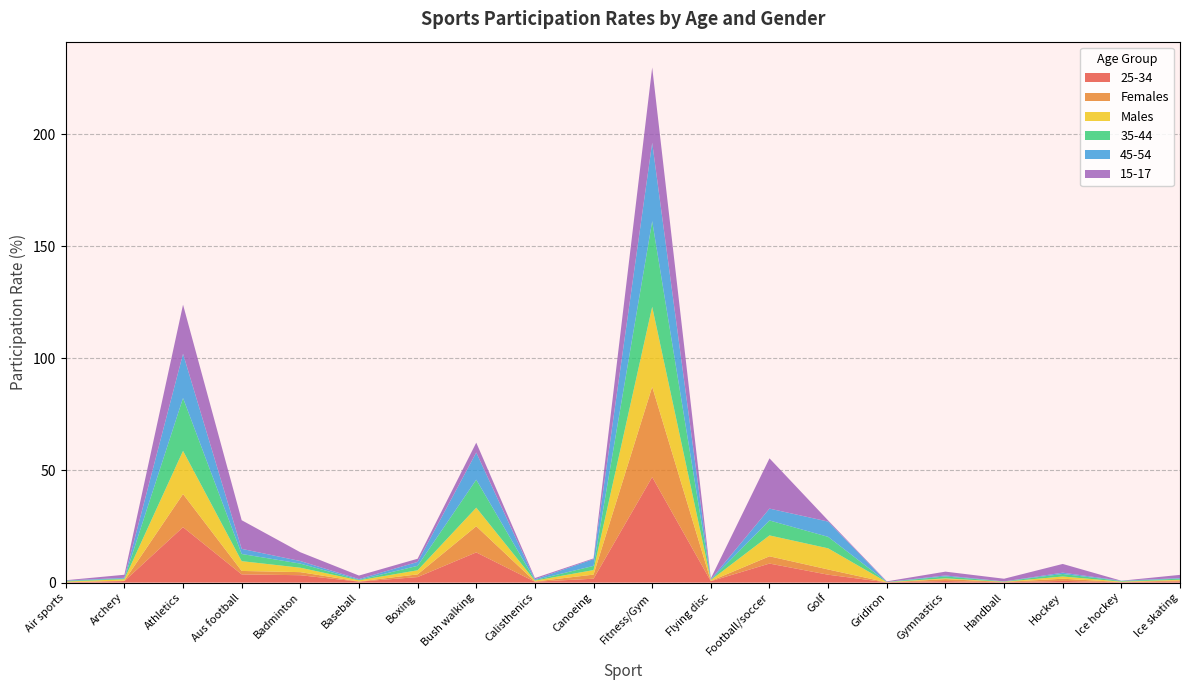

Reading left to right, what are all the values shown in this chart?

25-34: Air sports=0.1	Archery=0.7	Athletics=24.7	Aus football=3.7	Badminton=3.3	Baseball=0.4	Boxing=2.5	Bush walking=13.5	Calisthenics=0.4	Canoeing=1.7	Fitness/Gym=47.0	Flying disc=0.6	Football/soccer=8.5	Golf=3.5	Gridiron=0.1	Gymnastics=0.7	Handball=0.1	Hockey=0.8	Ice hockey=0.2	Ice skating=0.5
Females: Air sports=0.1	Archery=0.2	Athletics=14.8	Aus football=1.5	Badminton=1.4	Baseball=0.1	Boxing=1.2	Bush walking=11.7	Calisthenics=0.1	Canoeing=1.8	Fitness/Gym=40.2	Flying disc=0.1	Football/soccer=3.2	Golf=2.3	Gridiron=0.0	Gymnastics=0.9	Handball=0.2	Hockey=1.0	Ice hockey=0.1	Ice skating=0.5
Males: Air sports=0.3	Archery=0.6	Athletics=19.3	Aus football=4.4	Badminton=2.0	Baseball=0.5	Boxing=1.8	Bush walking=8.3	Calisthenics=0.4	Canoeing=2.0	Fitness/Gym=35.7	Flying disc=0.4	Football/soccer=9.3	Golf=9.4	Gridiron=0.1	Gymnastics=0.3	Handball=0.1	Hockey=1.0	Ice hockey=0.2	Ice skating=0.3
35-44: Air sports=0.3	Archery=0.3	Athletics=23.5	Aus football=3.2	Badminton=1.8	Baseball=0.2	Boxing=2.0	Bush walking=12.5	Calisthenics=0.3	Canoeing=1.9	Fitness/Gym=38.1	Flying disc=0.1	Football/soccer=6.7	Golf=5.1	Gridiron=0.1	Gymnastics=0.9	Handball=0.1	Hockey=1.1	Ice hockey=0.2	Ice skating=0.5
45-54: Air sports=0.2	Archery=0.3	Athletics=19.7	Aus football=2.3	Badminton=1.1	Baseball=0.4	Boxing=1.7	Bush walking=12.1	Calisthenics=0.3	Canoeing=3.0	Fitness/Gym=35.0	Flying disc=0.2	Football/soccer=5.3	Golf=6.8	Gridiron=0.0	Gymnastics=0.4	Handball=0.0	Hockey=0.6	Ice hockey=0.2	Ice skating=0.3
15-17: Air sports=0.1	Archery=1.4	Athletics=21.9	Aus football=12.8	Badminton=3.9	Baseball=1.6	Boxing=1.4	Bush walking=4.4	Calisthenics=0.6	Canoeing=0.3	Fitness/Gym=33.6	Flying disc=0.4	Football/soccer=22.4	Golf=0.5	Gridiron=0.3	Gymnastics=1.7	Handball=1.2	Hockey=3.9	Ice hockey=0.0	Ice skating=1.4